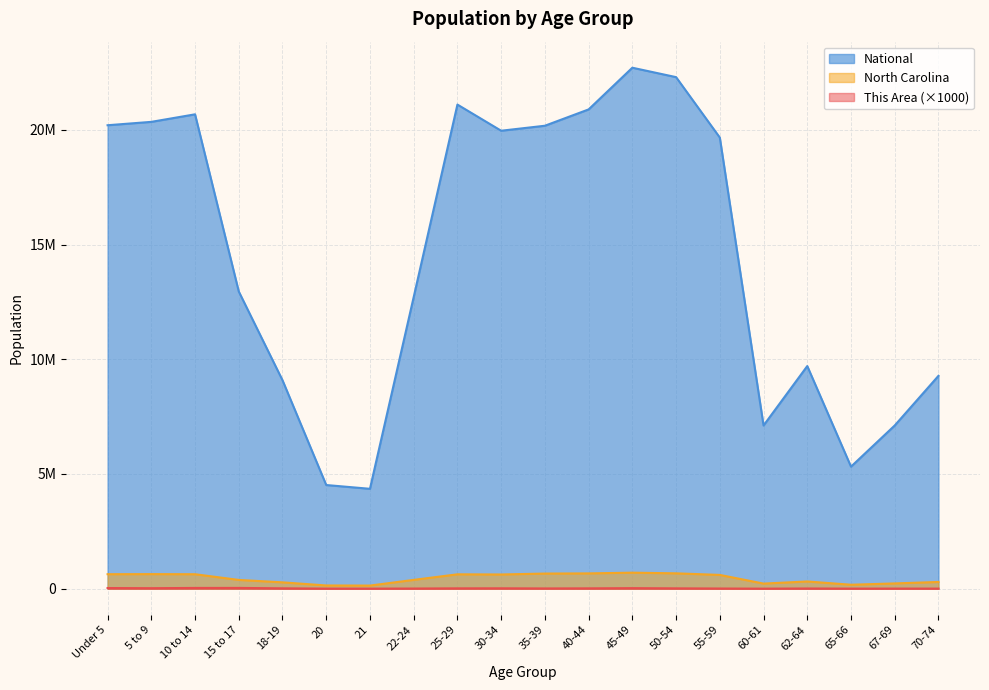

Reading left to right, transcribe all the data shown in this chart.

This Area: Under 5=29000	5 to 9=22000	10 to 14=33000	15 to 17=34000	18-19=16000	20=4000	21=3000	22-24=7000	25-29=15000	30-34=17000	35-39=11000	40-44=15000	45-49=24000	50-54=15000	55-59=8000	60-61=2000	62-64=9000	65-66=4000	67-69=5000	70-74=5000
North Carolina: Under 5=632040	5 to 9=635945	10 to 14=631104	15 to 17=382546	18-19=277045	20=141076	21=136169	22-24=384328	25-29=627036	30-34=619557	35-39=659843	40-44=667308	45-49=698753	50-54=669893	55-59=600722	60-61=222924	62-64=315115	65-66=172919	67-69=230105	70-74=294543
National: Under 5=20201362	5 to 9=20348657	10 to 14=20677194	15 to 17=12954254	18-19=9086089	20=4519129	21=4354294	22-24=12712576	25-29=21101849	30-34=19962099	35-39=20179642	40-44=20890964	45-49=22708591	50-54=22298125	55-59=19664805	60-61=7113727	62-64=9704197	65-66=5319902	67-69=7115361	70-74=9278166